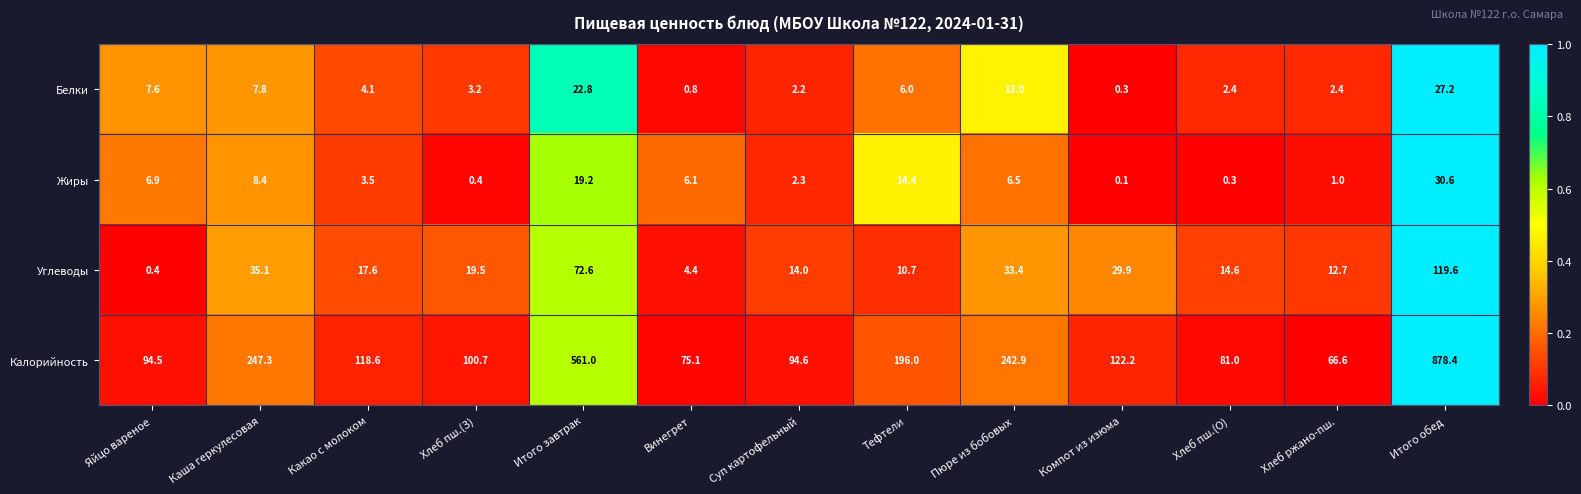

What is the difference between the highest and lowest values at Каша геркулесовая?

239.5